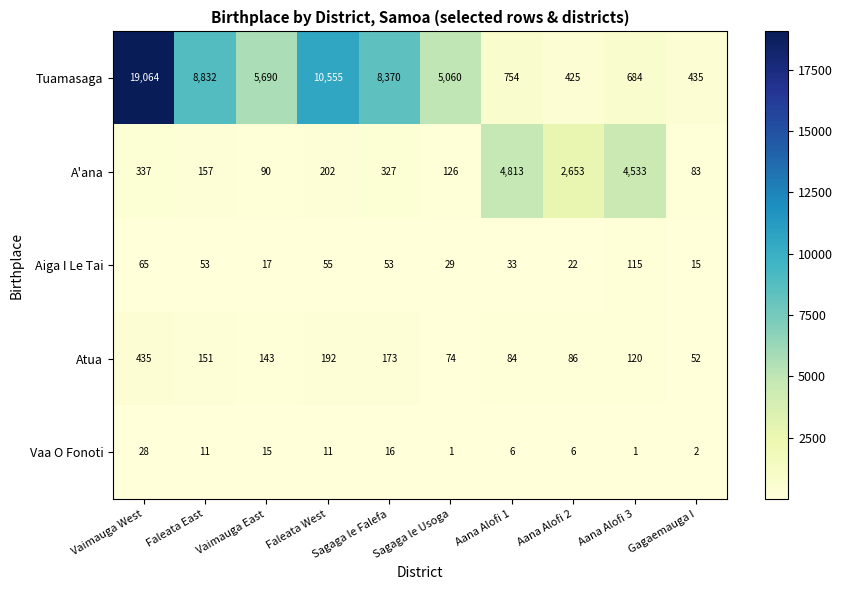

What is the difference between the maximum and second lowest values in the Aiga I Le Tai series?

98